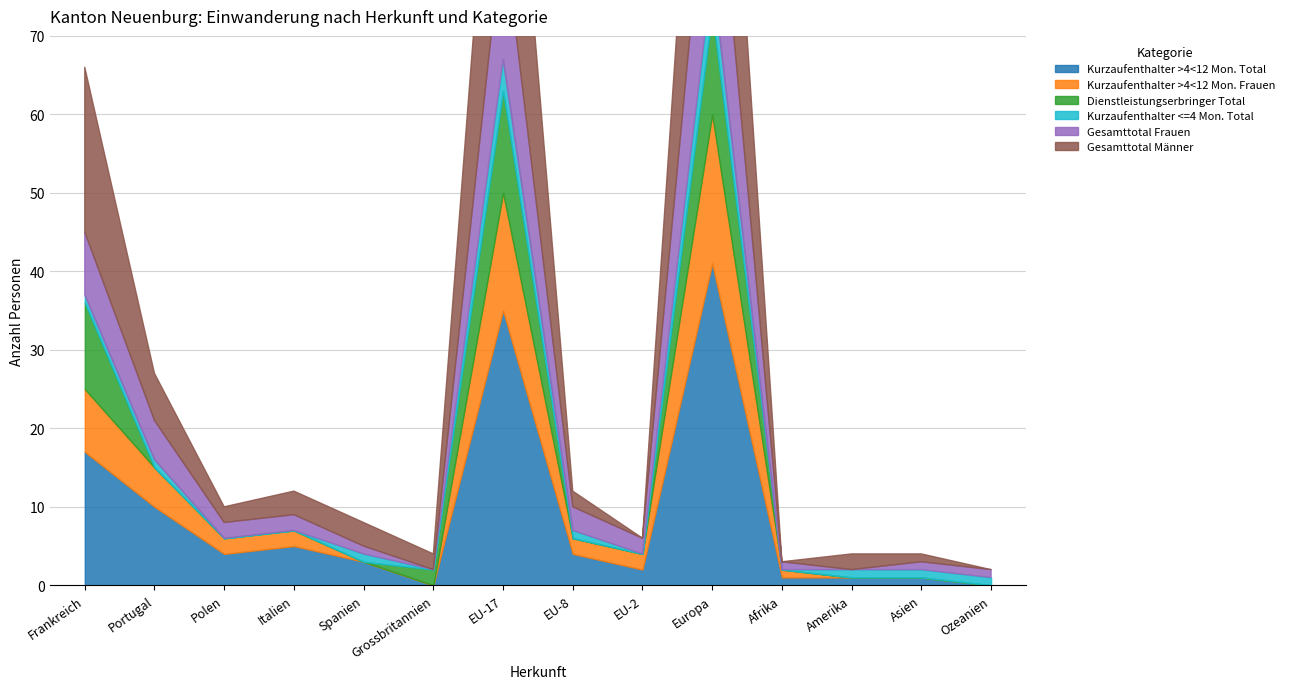

How many interior local peaks does the Dienstleistungserbringer Total series have?

2